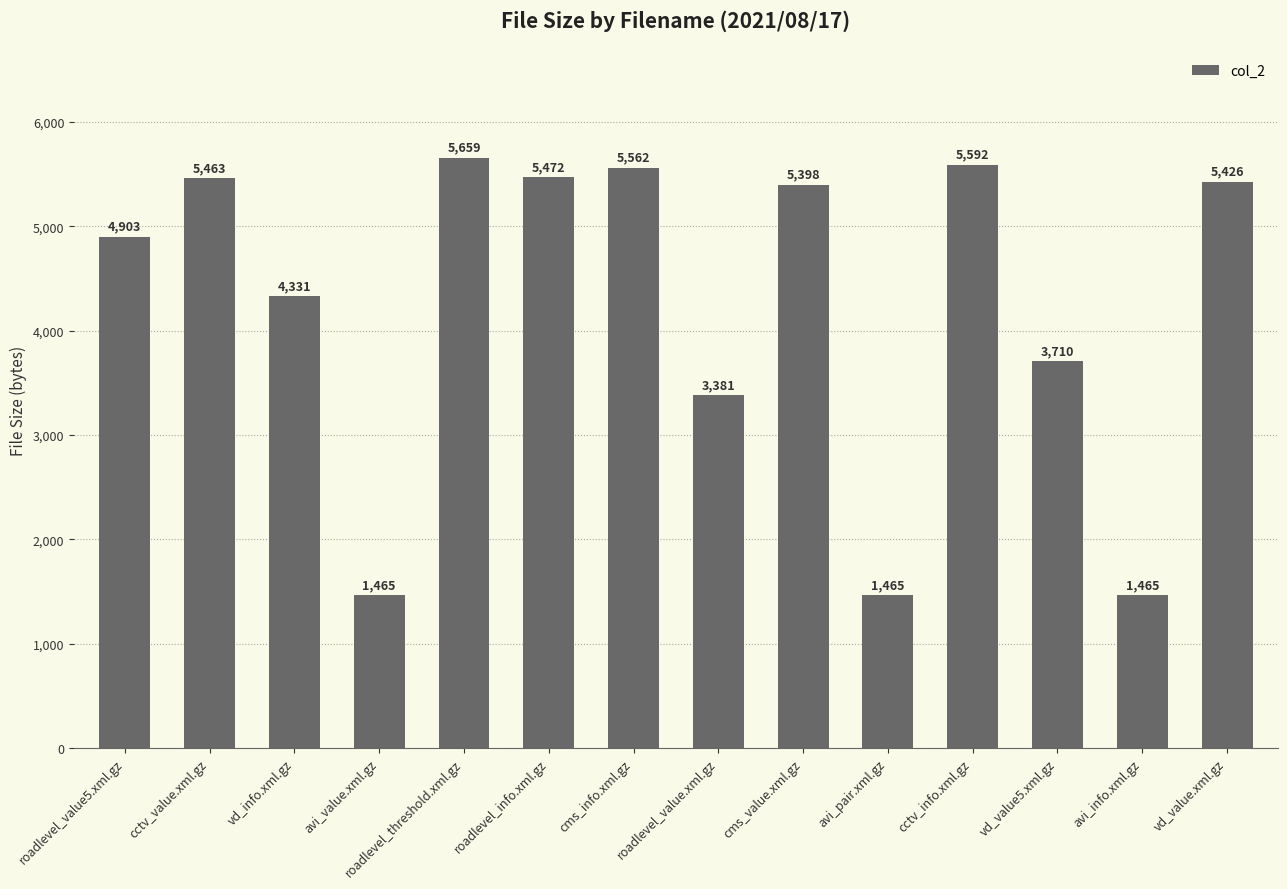

At which label does the data first exceed 5398?

cctv_value.xml.gz